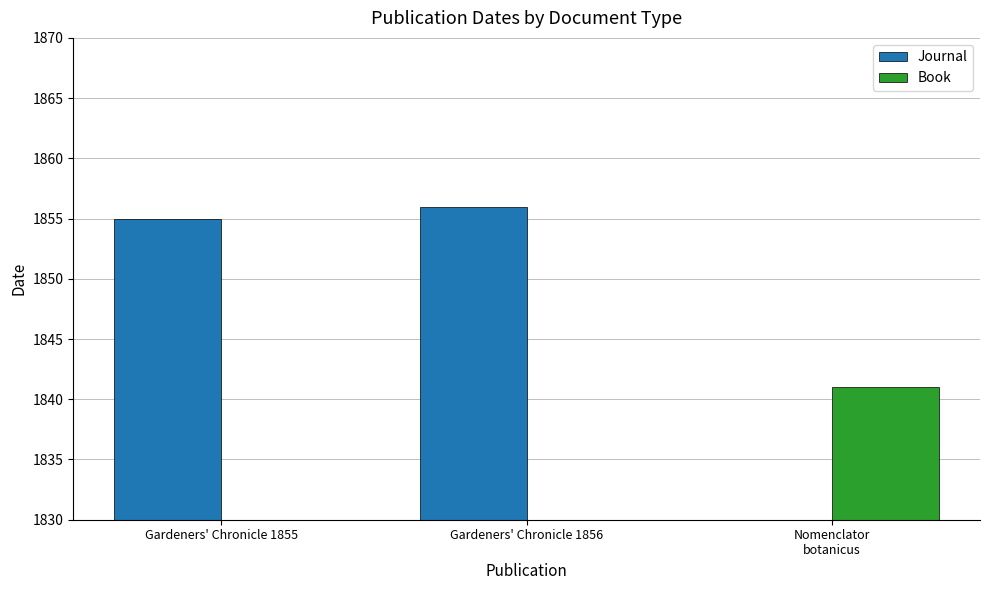

What is the label of the 3rd bar from the right?

Gardeners' Chronicle 1855